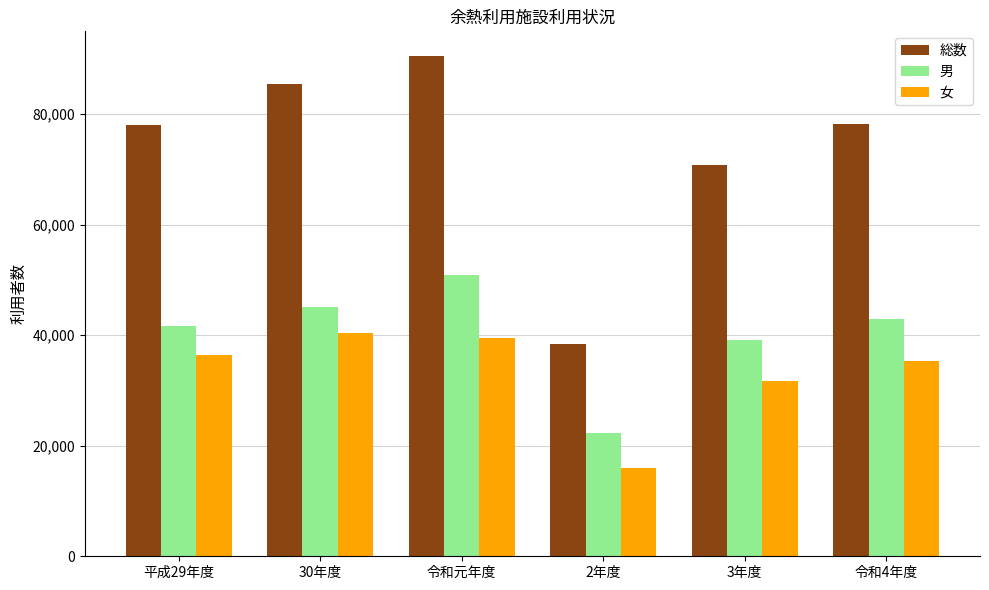

Rank the series by their average value, from highest to lowest.

総数, 男, 女